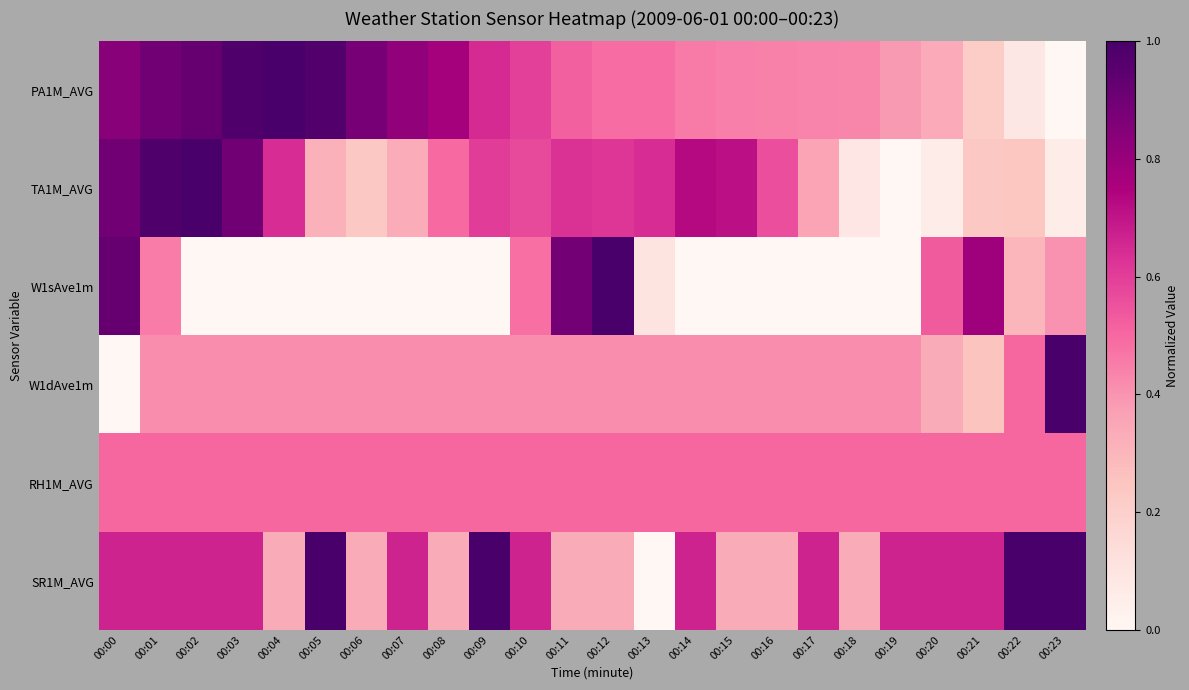

At 00:11, list the series in order from largest to smallest.

W1sAve1m, TA1M_AVG, PA1M_AVG, RH1M_AVG, W1dAve1m, SR1M_AVG